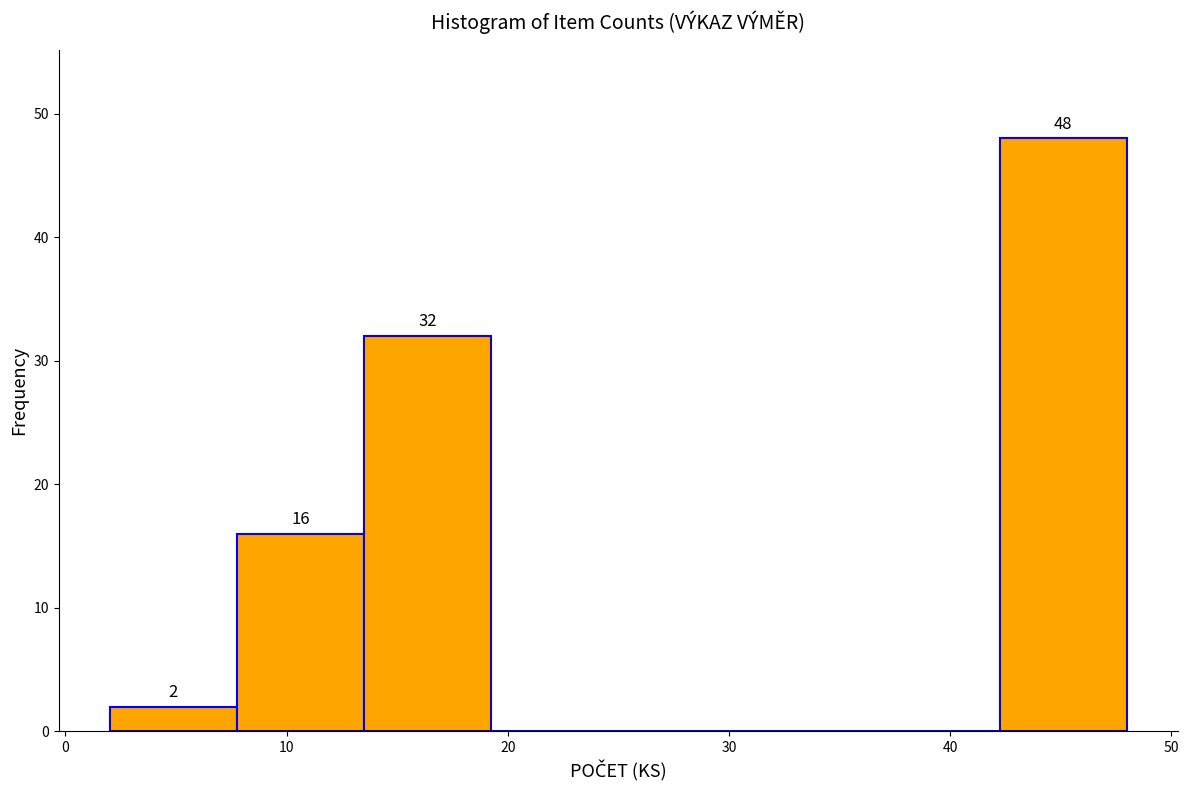

Over which range of the x-axis is the bar tallest?

42 to 48